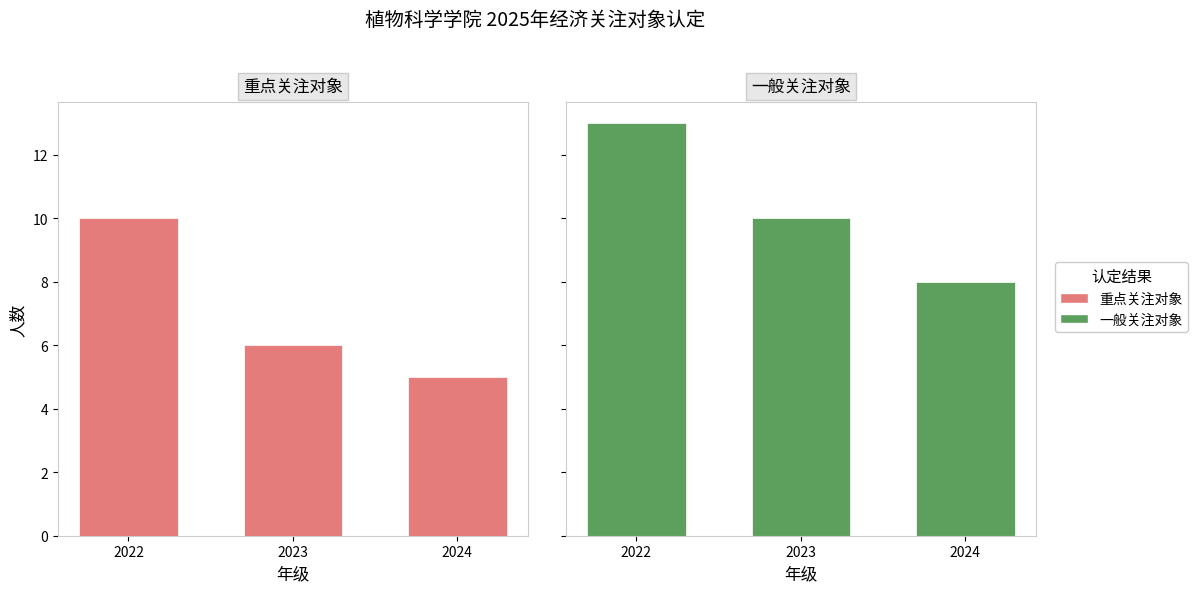

Reading left to right, what are all the values shown in this chart?

重点关注对象: 2022=10	2023=6	2024=5
一般关注对象: 2022=13	2023=10	2024=8